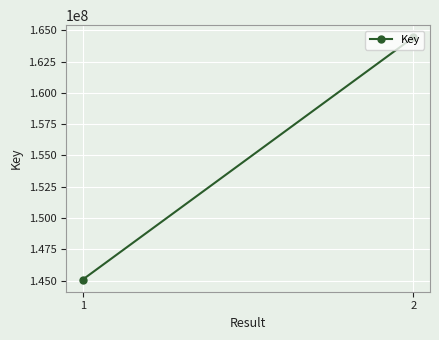

What is the difference between the values at 2 and 1?

19374295